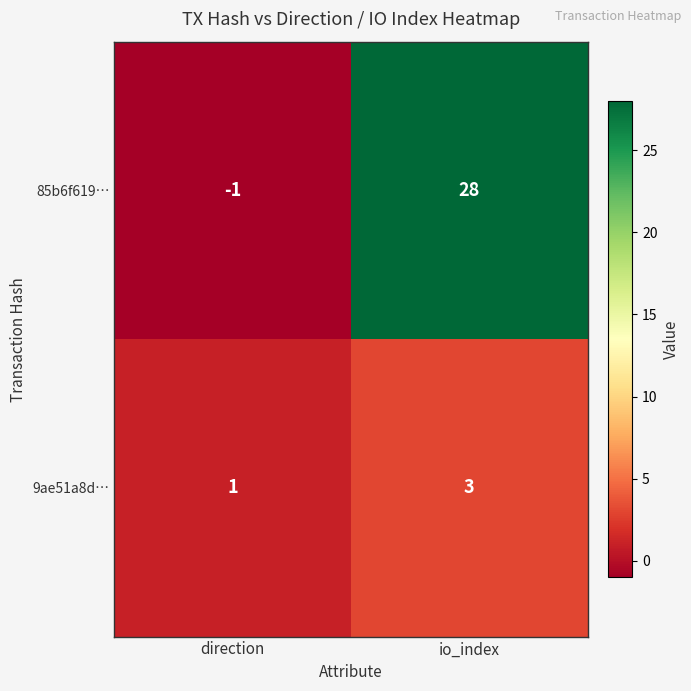

What is the sum of all 9ae51a8d… values?

4